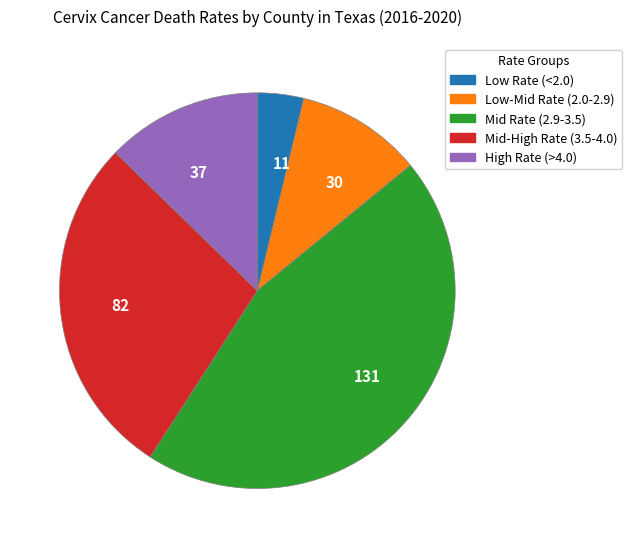

What is the largest slice in the pie chart?

131